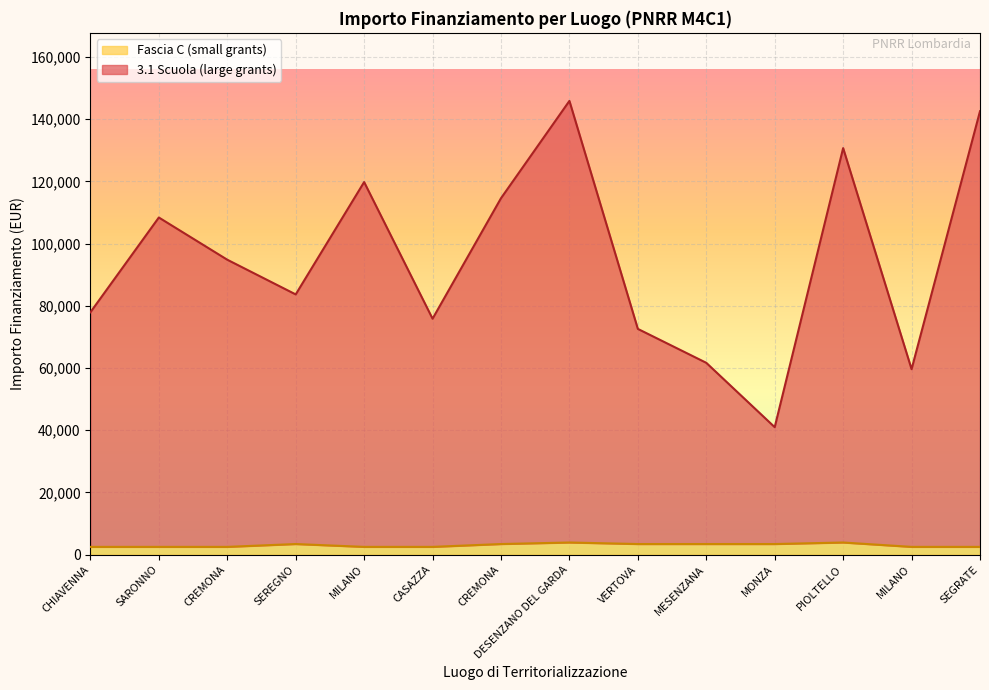

True or false: 3.1 Scuola and 3.2 Scuola cross at least once.

False